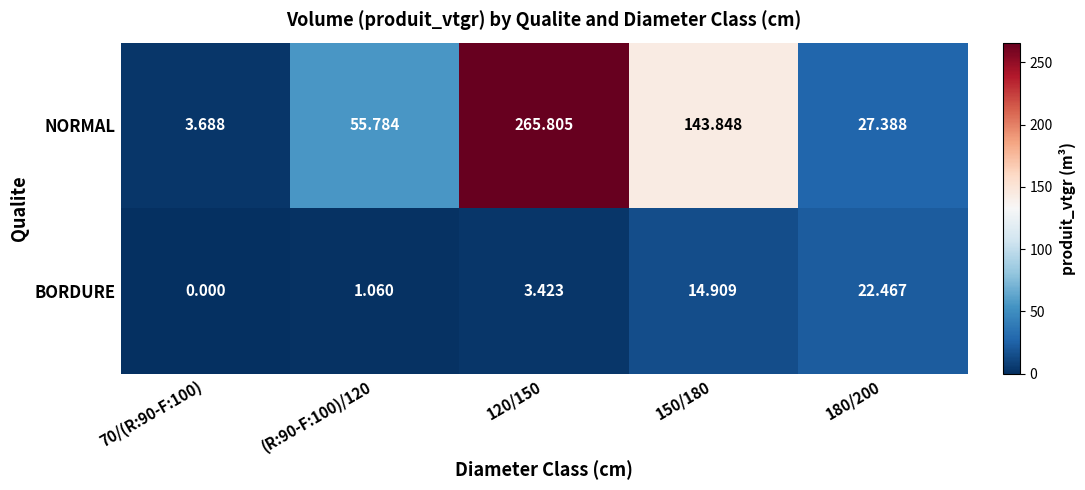

At (R:90-F:100)/120, list the series in order from smallest to largest.

BORDURE, NORMAL